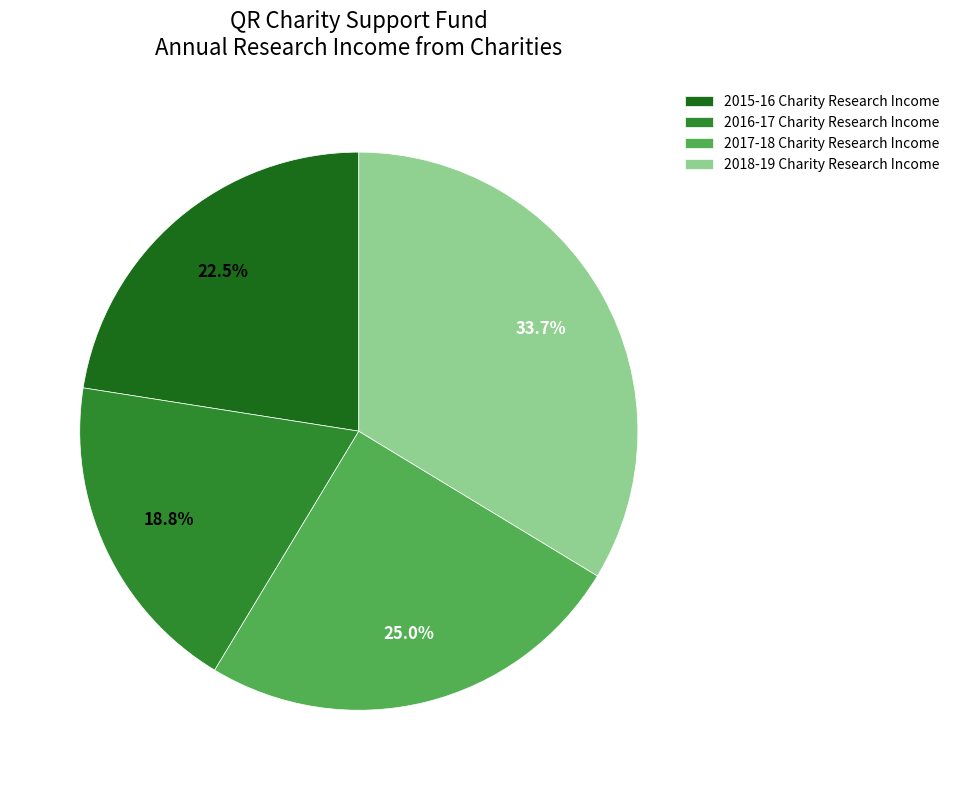

Is there any slice that represents more than half of the pie?

No